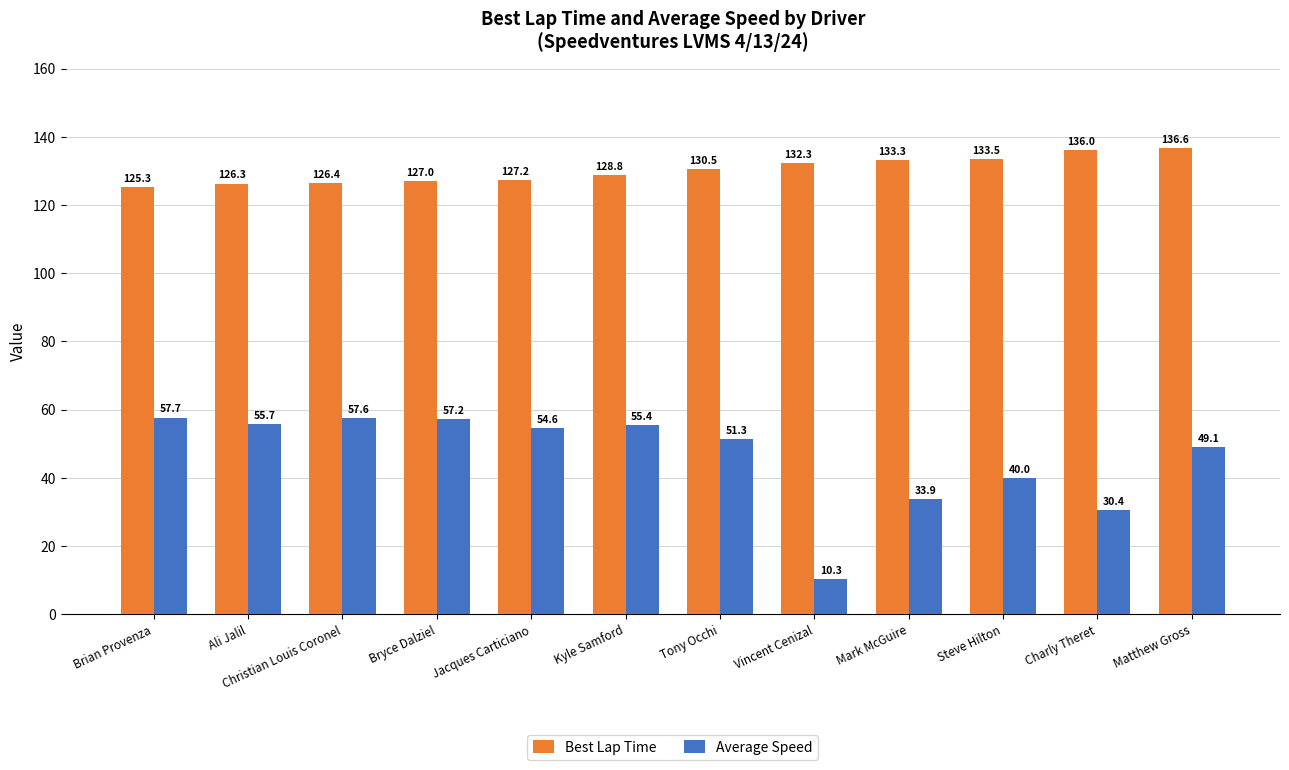

What is the difference between the maximum and minimum values in the Best Lap Time series?

11.3